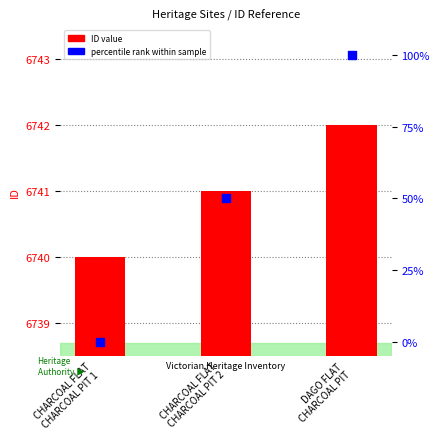

Is the value of ID value at DAGO FLAT
CHARCOAL PIT greater than the value of percentile rank within sample at CHARCOAL FLAT
CHARCOAL PIT 1?

Yes